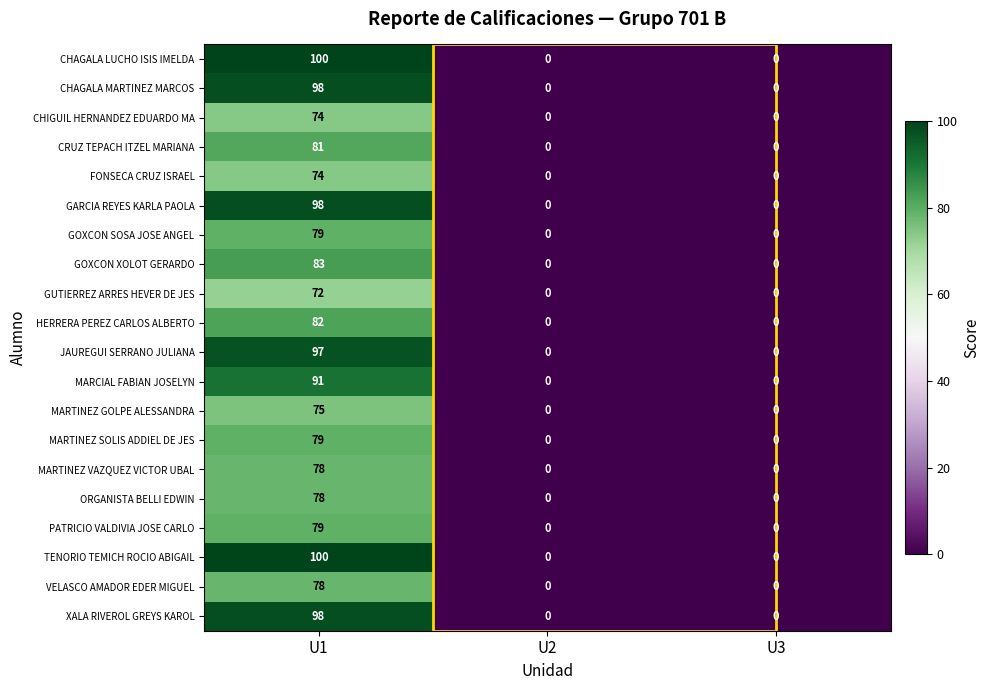

How many HERRERA PEREZ CARLOS ALBERTO values are between 0 and 82?

3